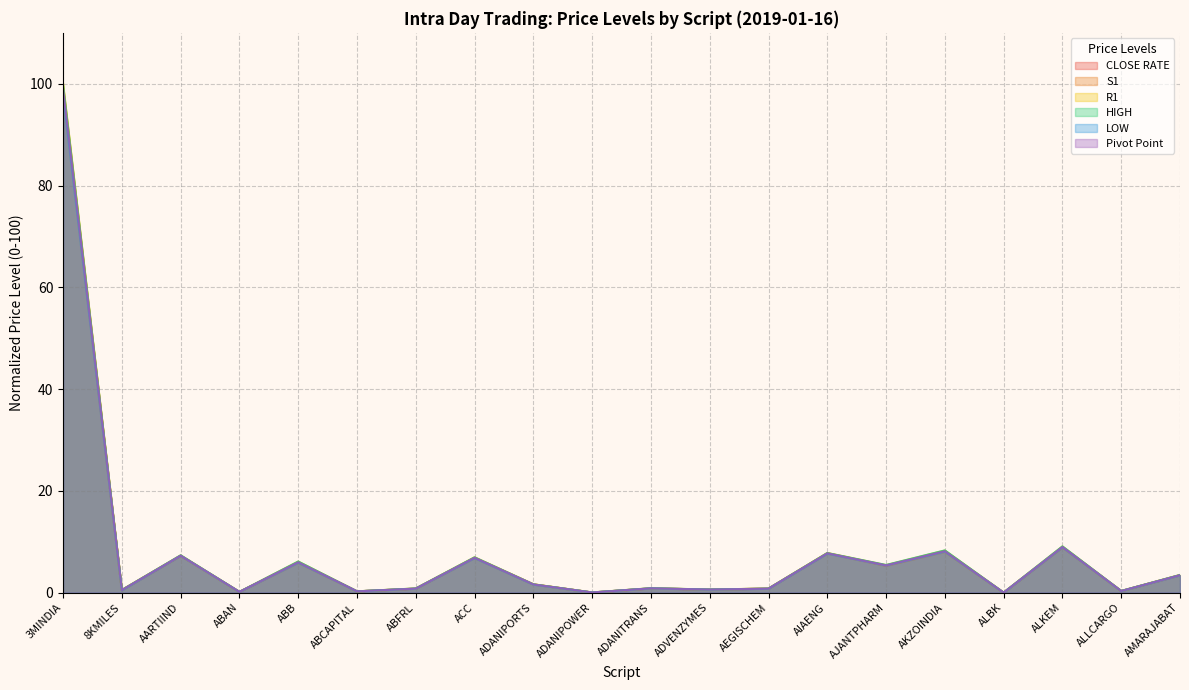

What are all the series names shown in the legend?

CLOSE RATE, S1, R1, HIGH, LOW, Pivot Point